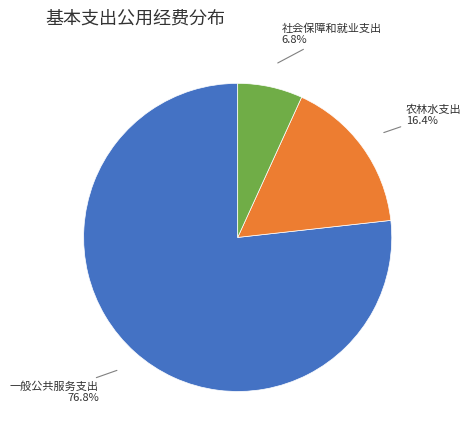

Does any single category account for the majority?

Yes